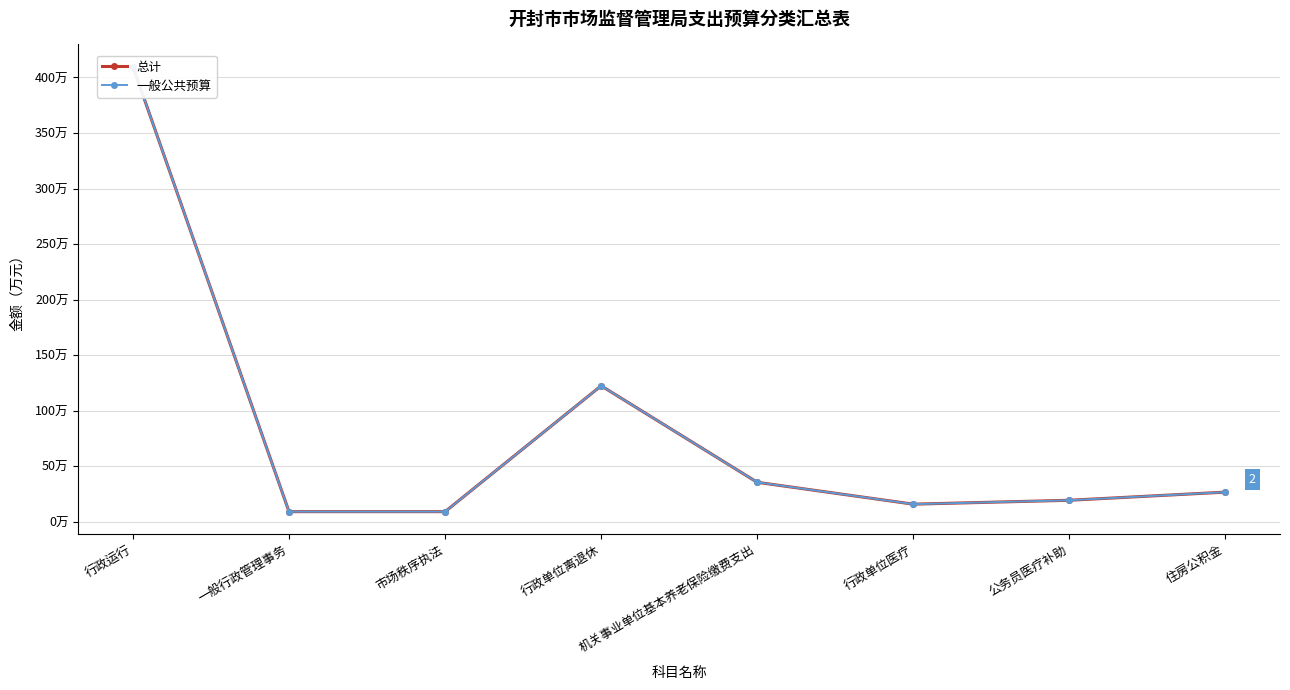

What is the difference between the maximum and minimum values in the 总计 series?

400.7